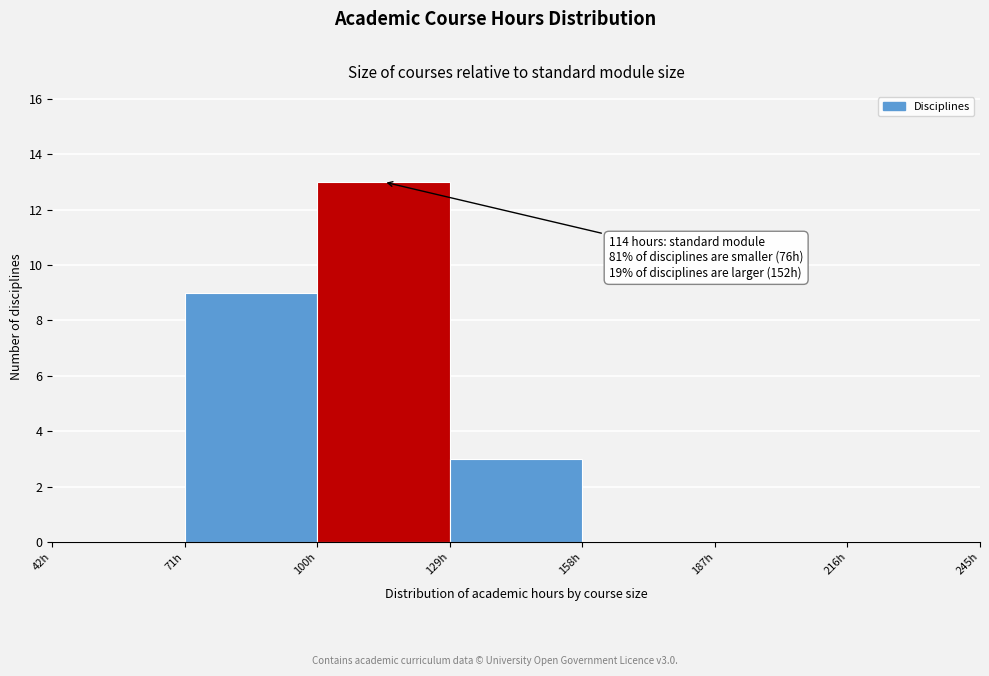

Over which range of the x-axis is the bar tallest?

100 to 129